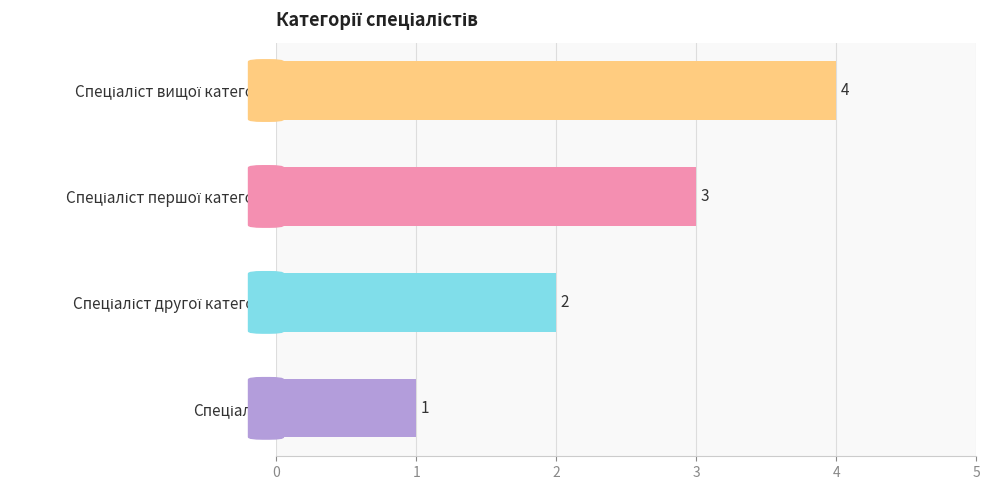

What is the sum of all values?

10